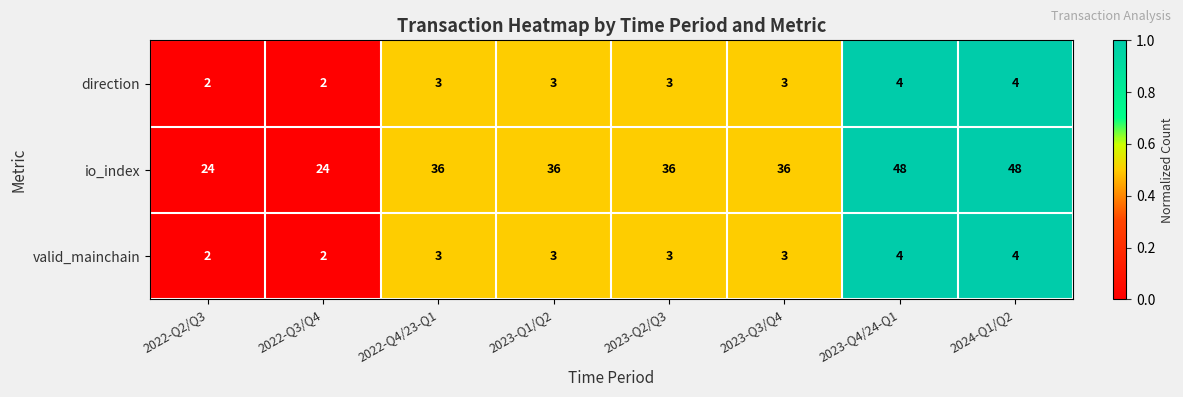

How many data points in io_index are less than 36?

2